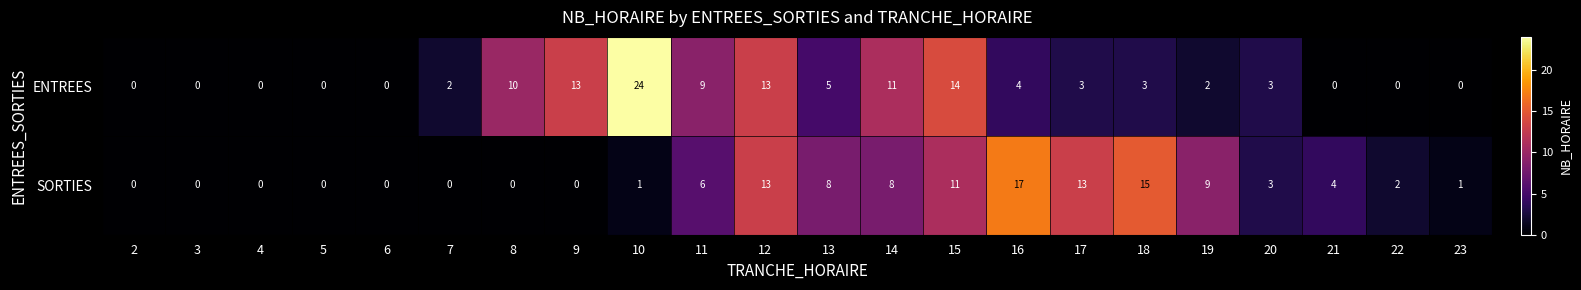

What is the greatest value displayed?

24